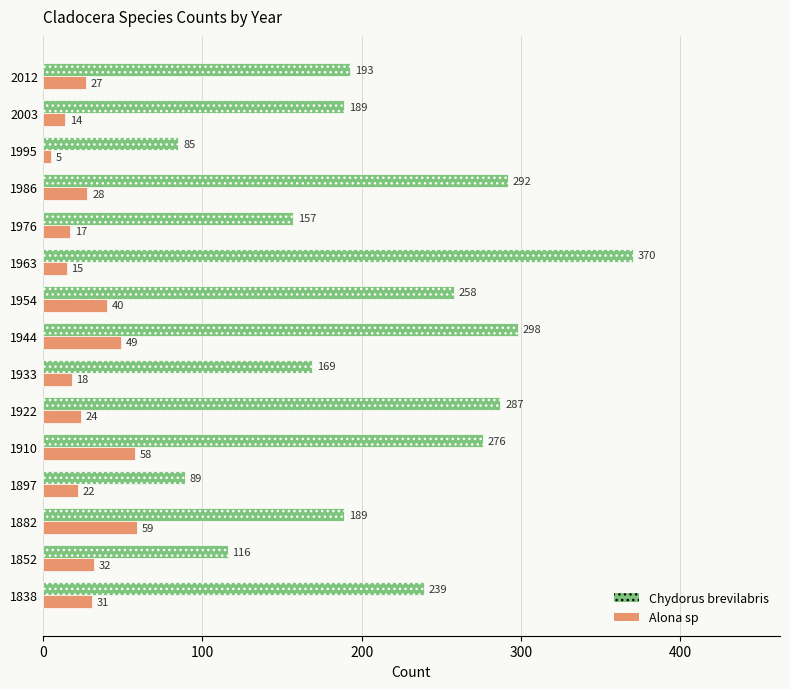

At how many categories does at least one series exceed 124?

12